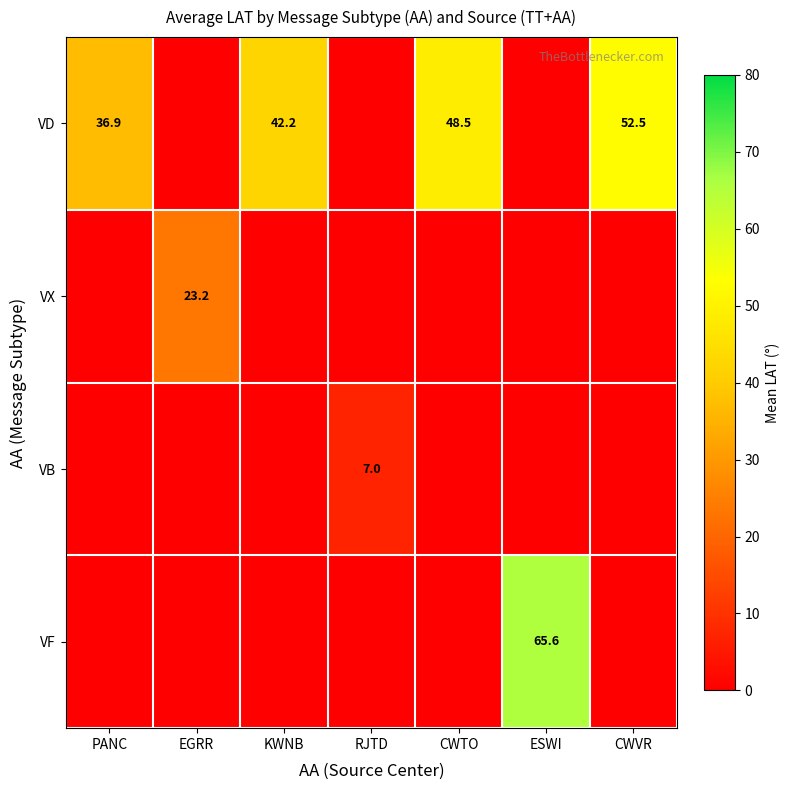

True or false: VX has a value of 23.2 at EGRR.

True